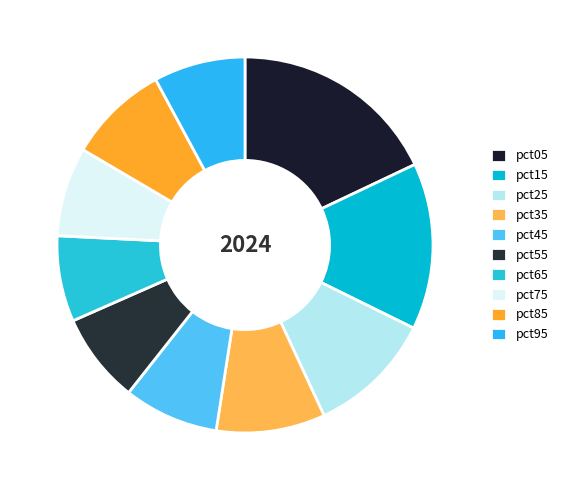

Which category has the smallest portion of the pie?

pct65